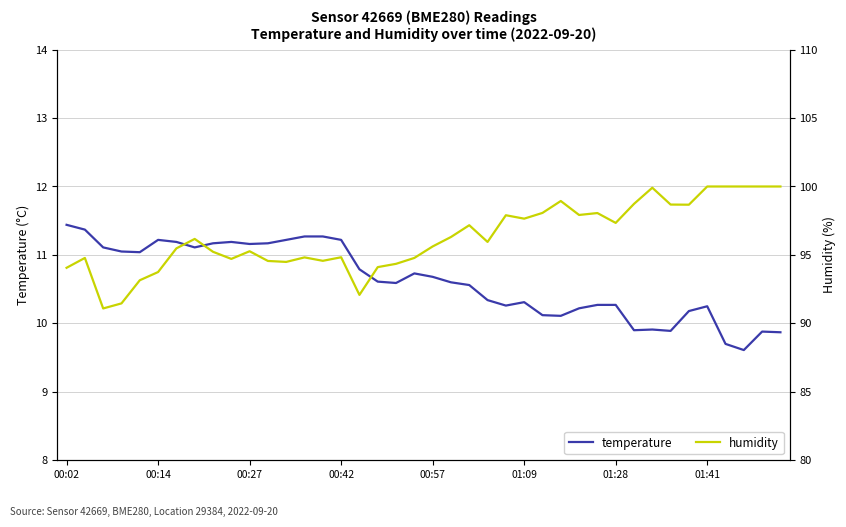

Is it true that temperature equals 11.2 at 00:42?

True